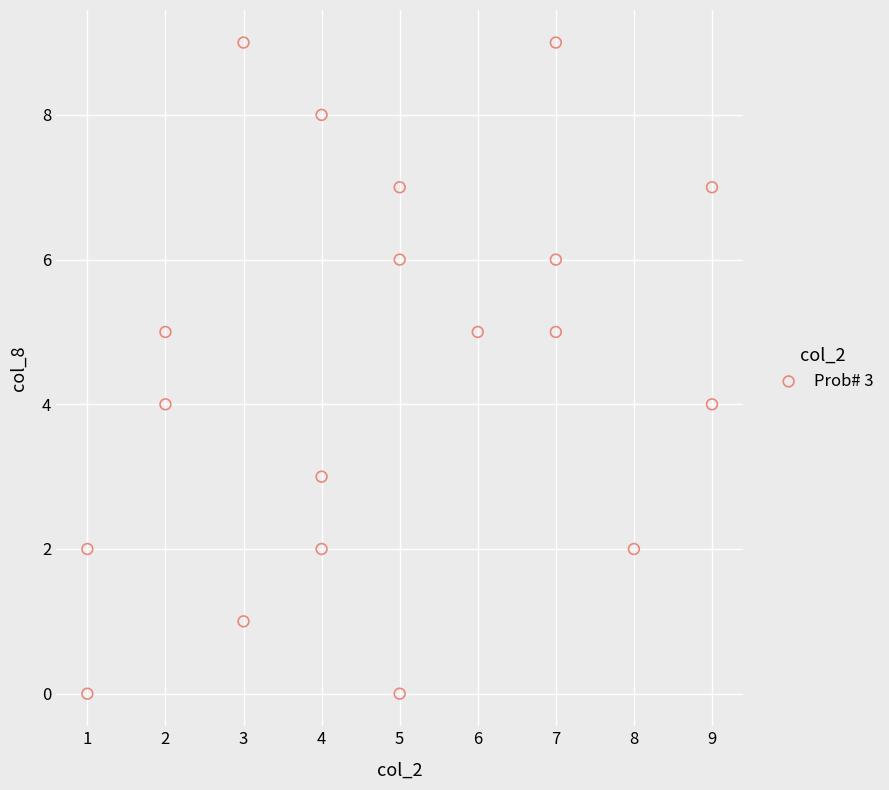

What is the range of Y values (max minus min)?

9